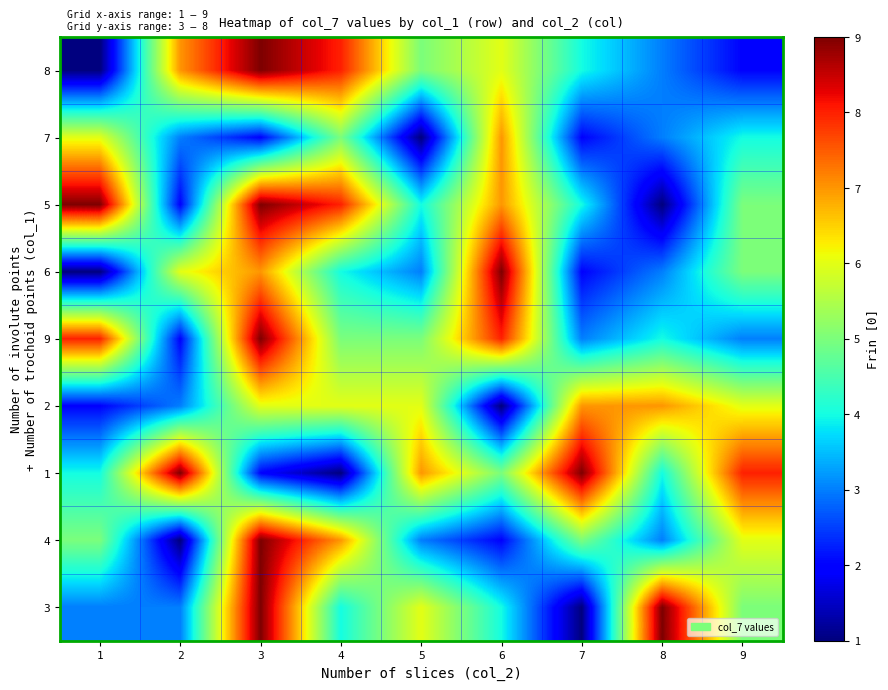

At which category does the chart reach its peak across all series?

3